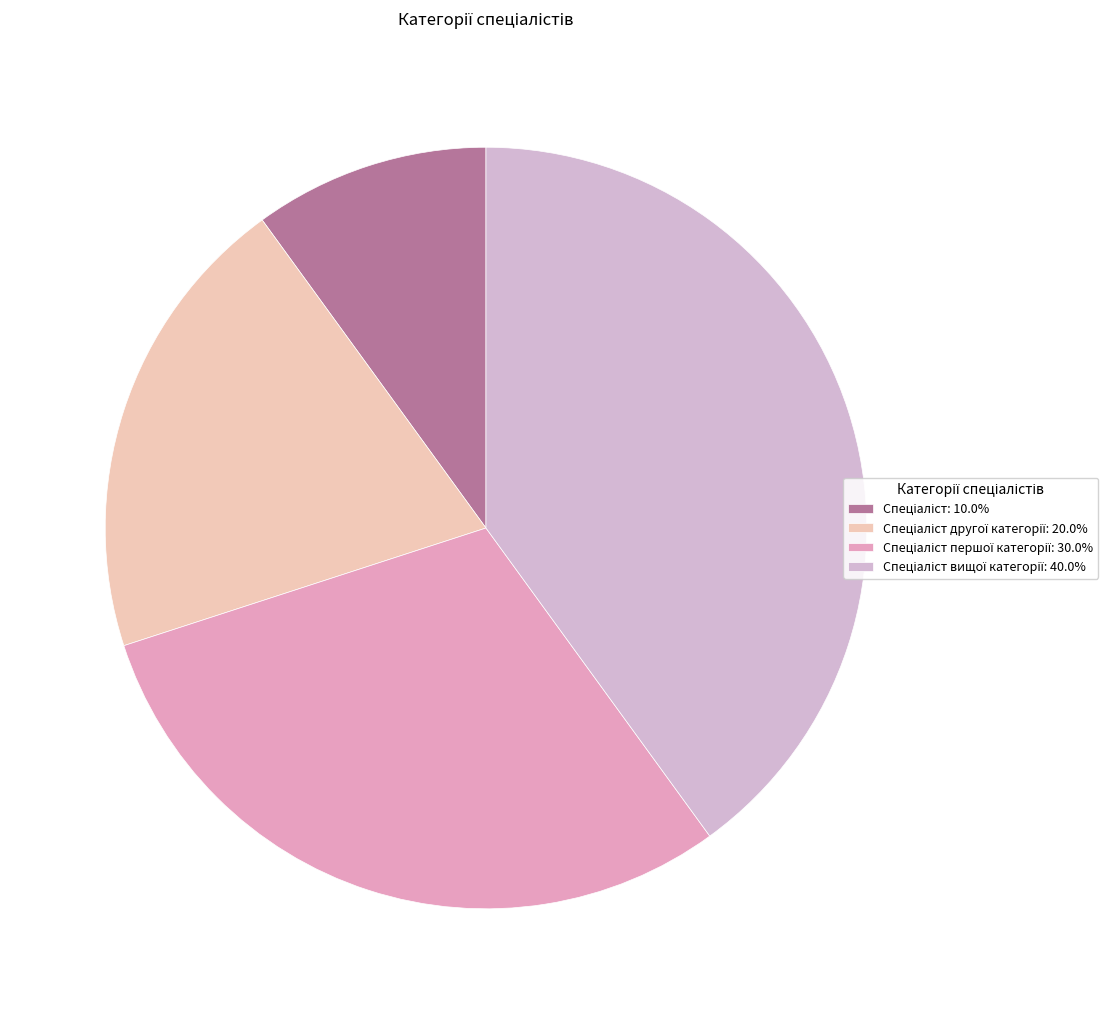

What is the largest slice in the pie chart?

Спеціаліст вищої категорії